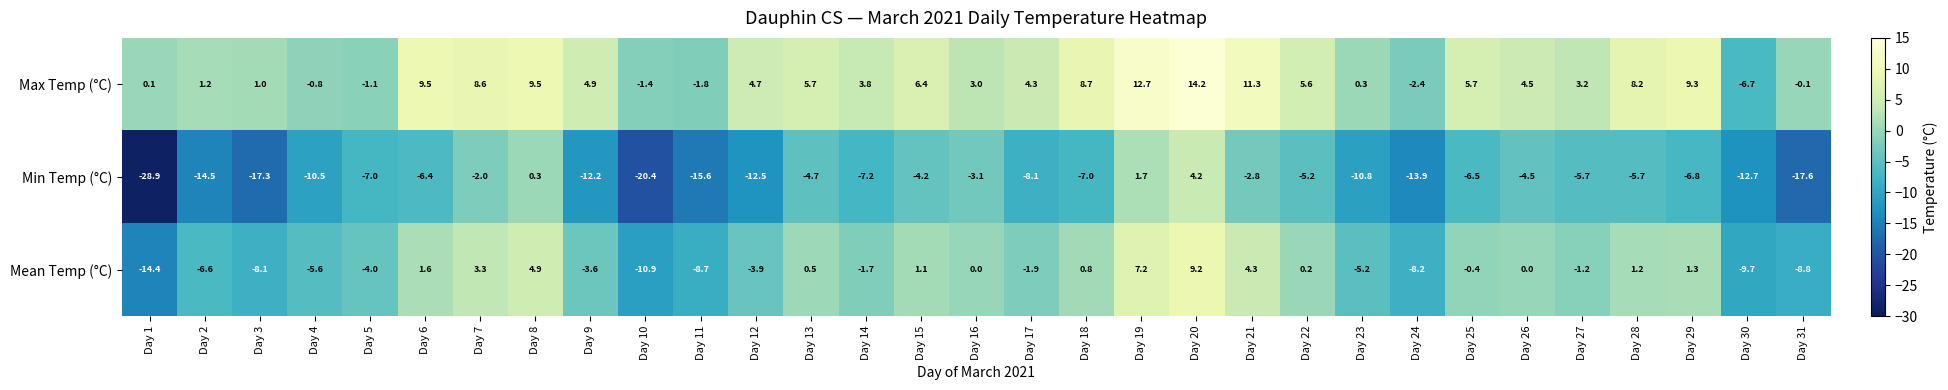

At Day 28, list the series in order from largest to smallest.

Max Temp (°C), Mean Temp (°C), Min Temp (°C)